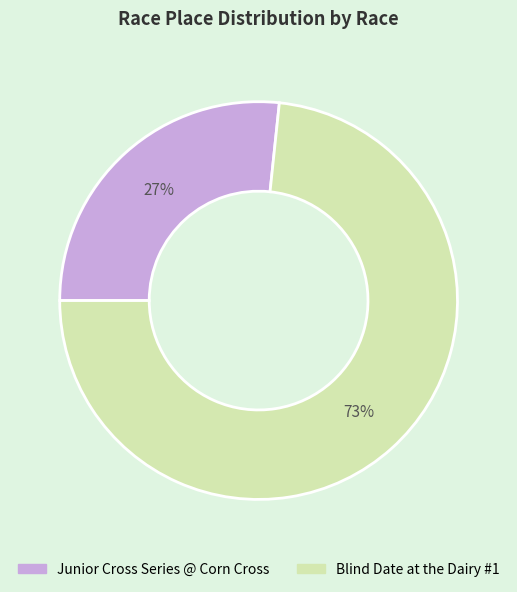

How many segments does this pie chart have?

2